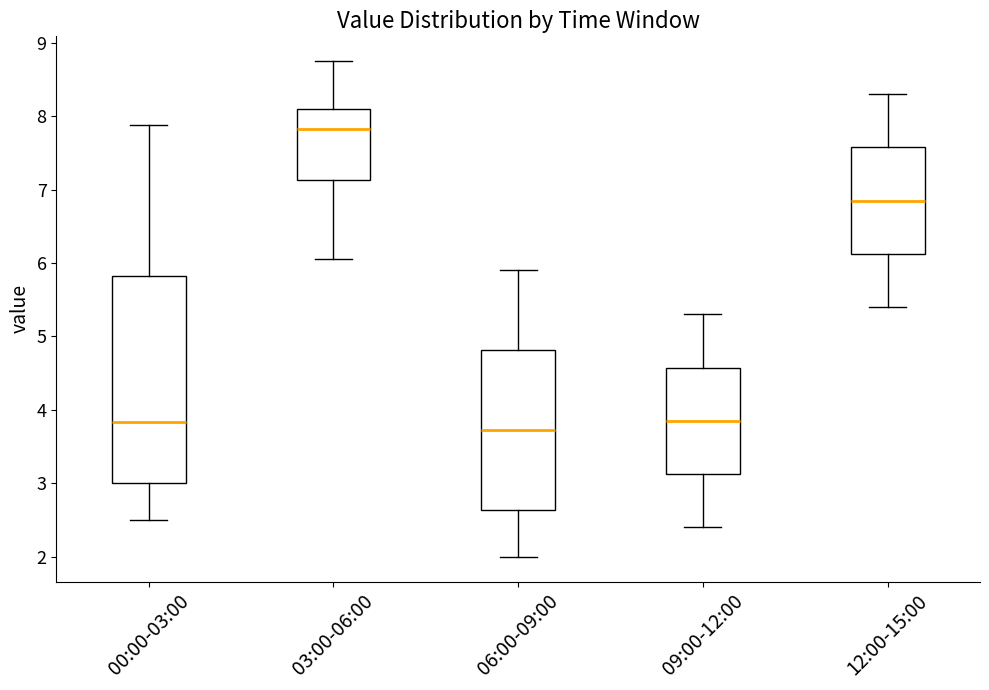

Which box is the tallest, from its lower edge to its upper edge?

00:00-03:00